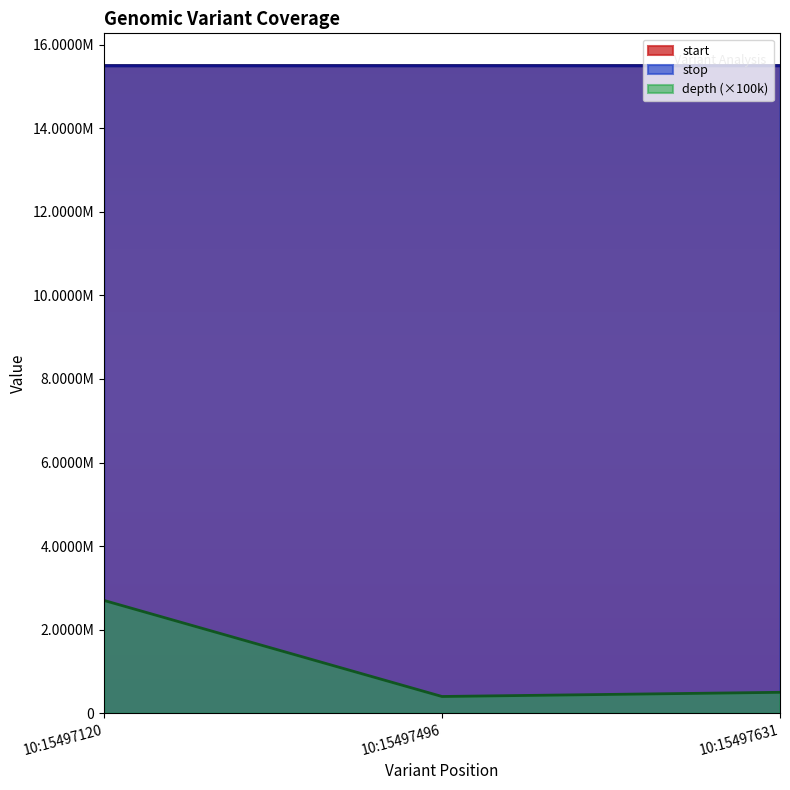

Reading right to left, what are all the values shown in this chart?

start: 10:15497631=15497631	10:15497496=15497496	10:15497120=15497120
stop: 10:15497631=15497643	10:15497496=15497497	10:15497120=15497121
depth: 10:15497631=500000	10:15497496=400000	10:15497120=2700000